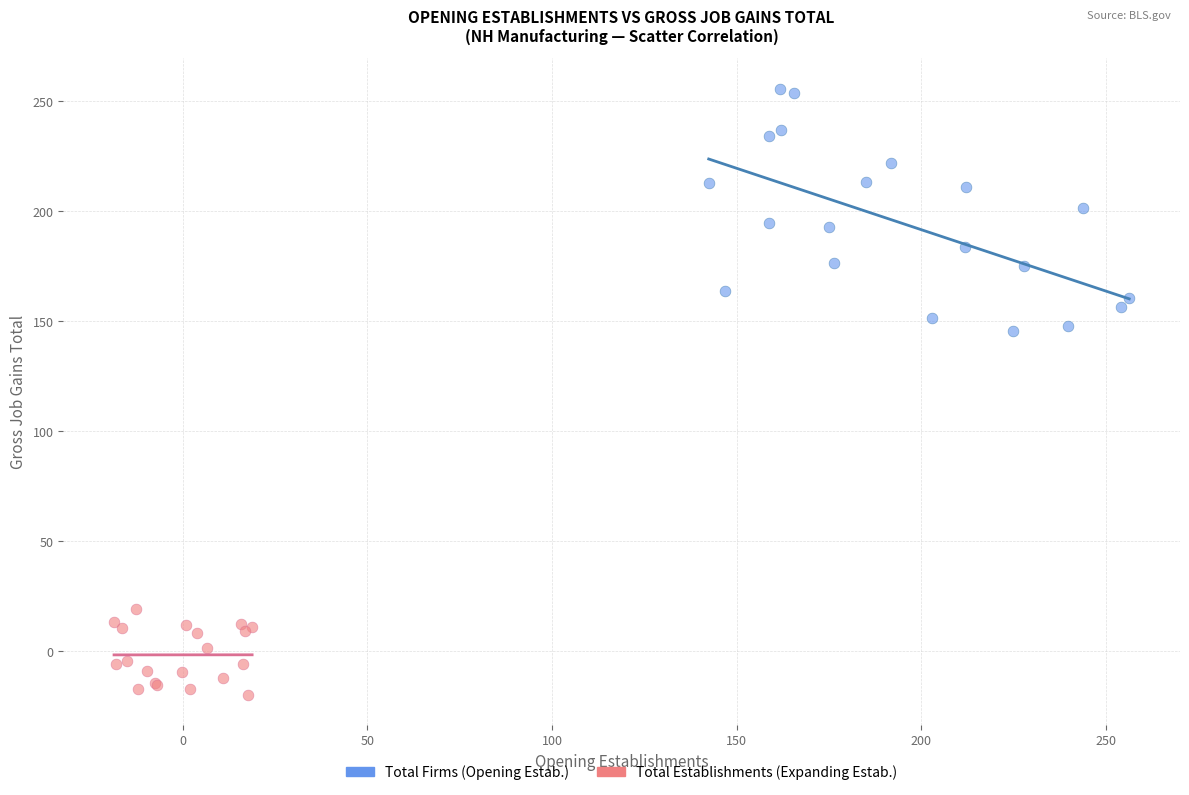

Which series reaches the maximum Y coordinate?

Total Firms (Opening Estab.)